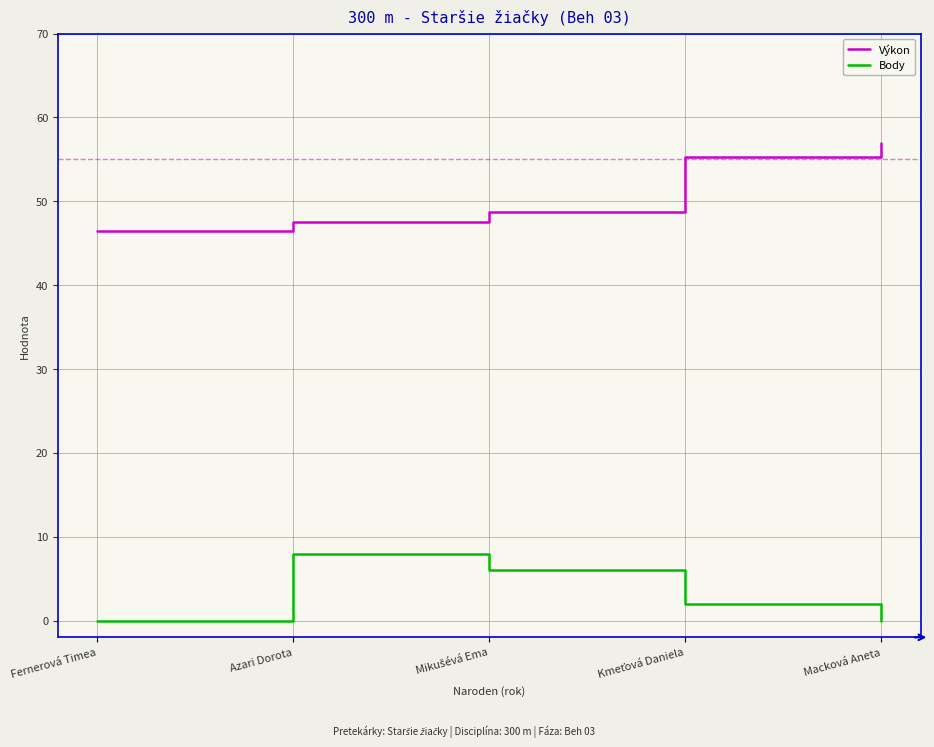

The Výkon series shows 46.5 at Fernerová Timea. True or false?

True